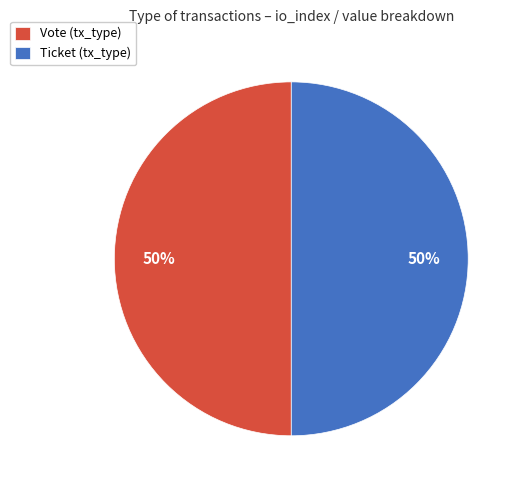

The Ticket (tx_type) slice represents 37% of the pie. True or false?

False